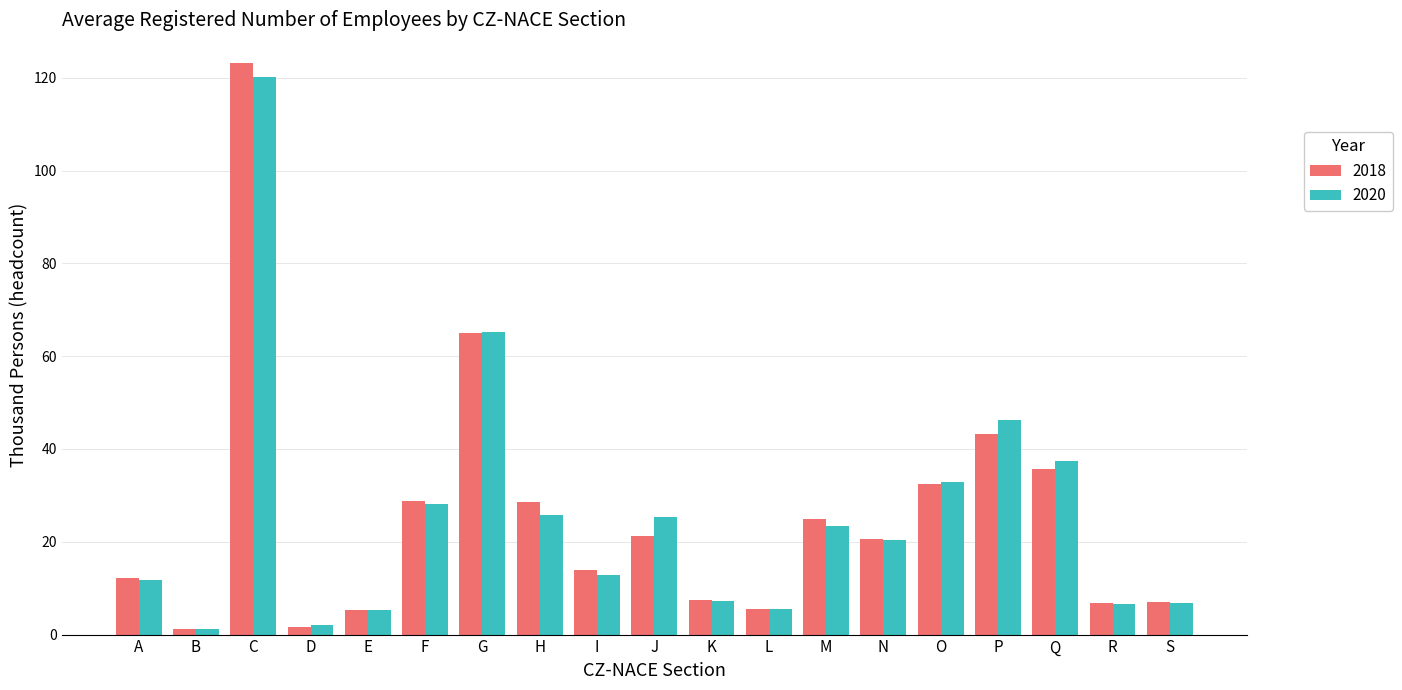

The value of 2018 at F is 13.2. True or false?

False